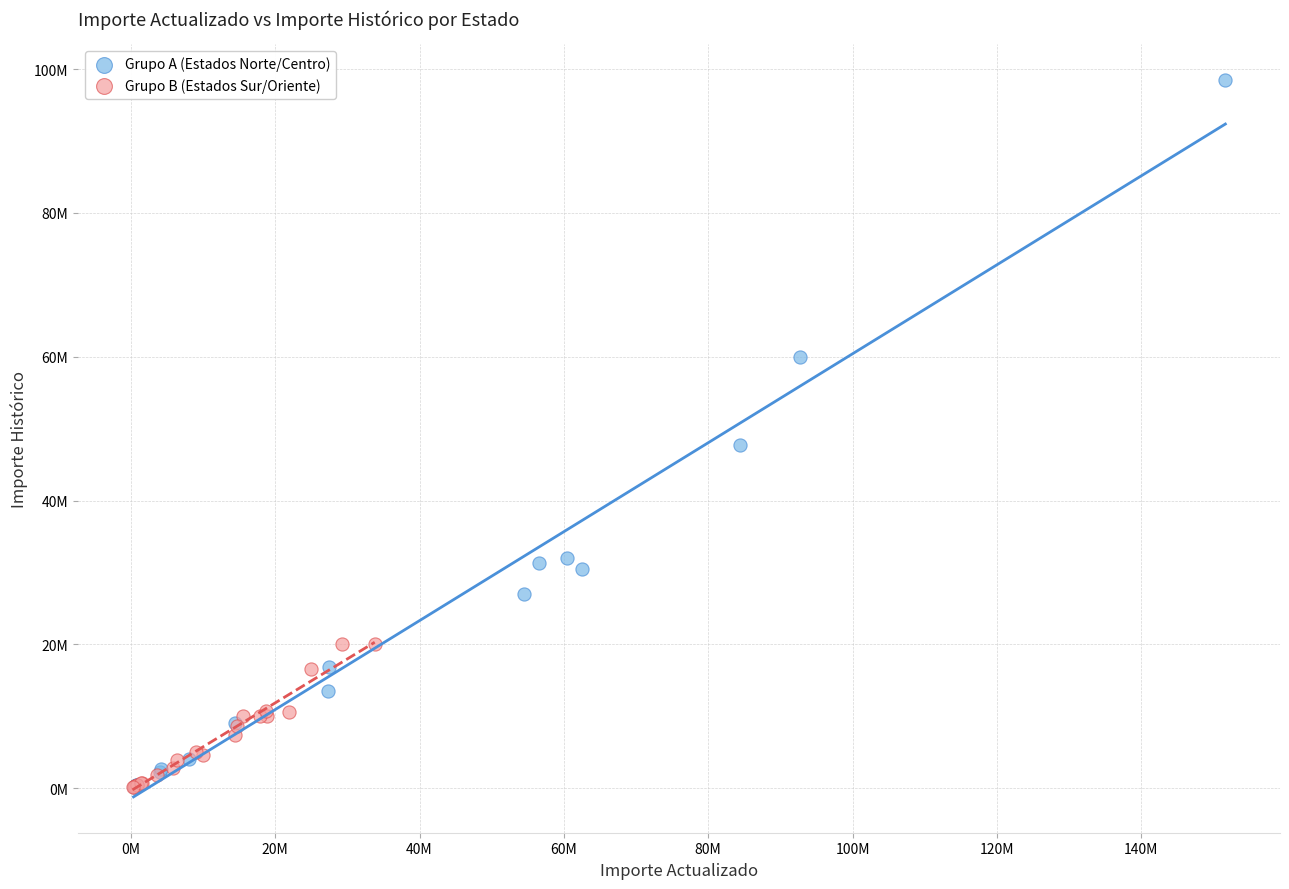

What are all the series names shown in the legend?

Grupo A (Estados Norte/Centro), Grupo B (Estados Sur/Oriente)